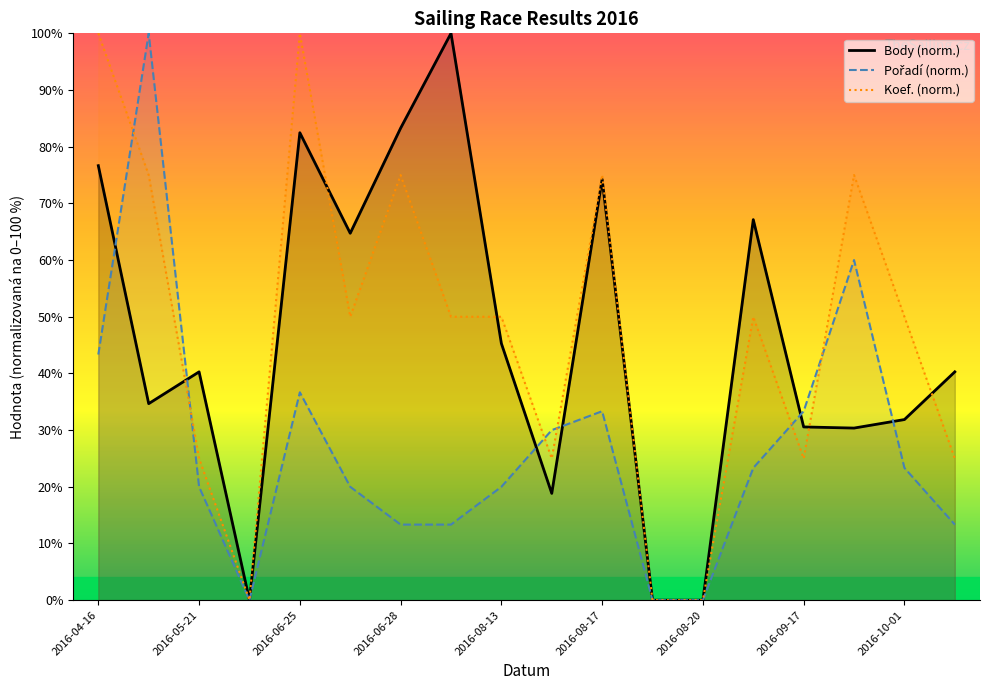

How many categories are shown in the chart?

18